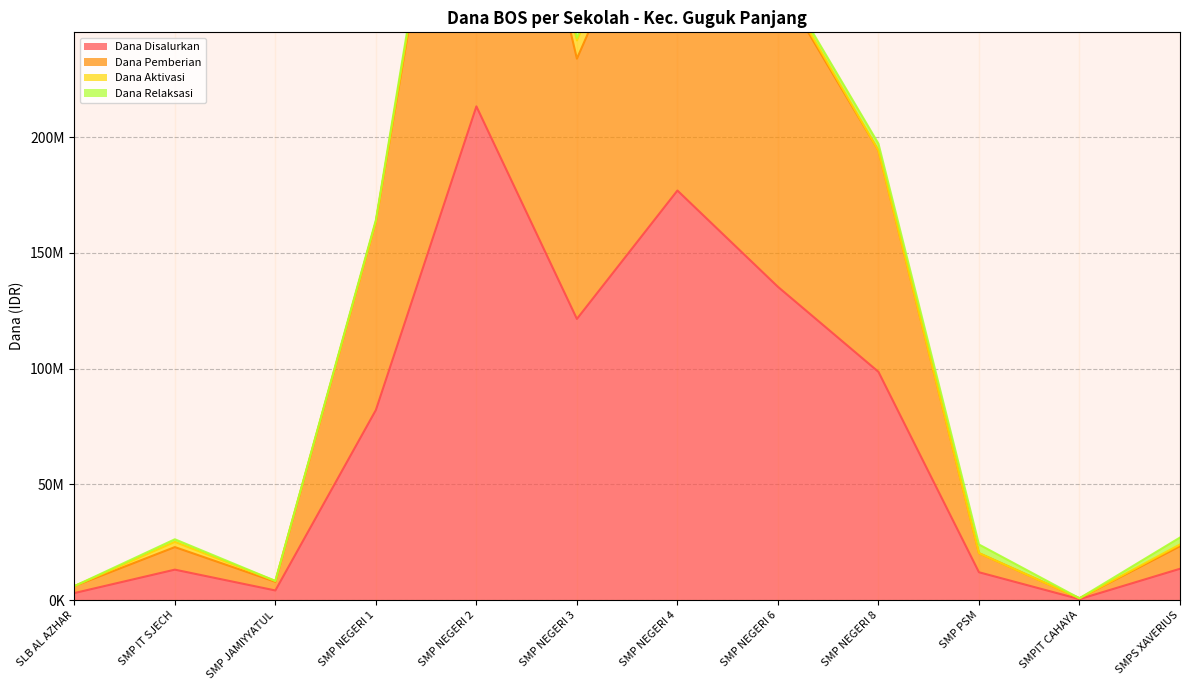

Is the value of Dana Pemberian at SMPIT CAHAYA greater than the value of Dana Disalurkan at SMPIT CAHAYA?

Yes